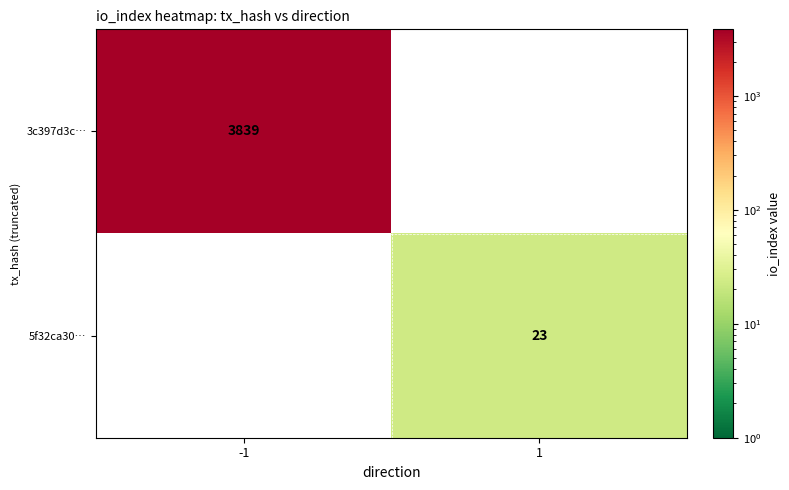

Is it true that 5f32ca30… equals 23 at 1?

True